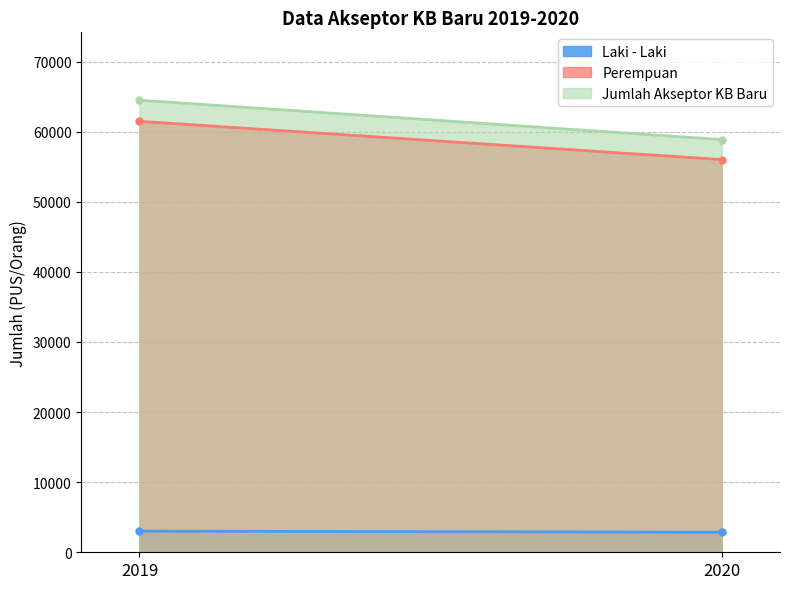

Between 2019 and 2020, which series saw the biggest shift?

Jumlah Akseptor KB Baru